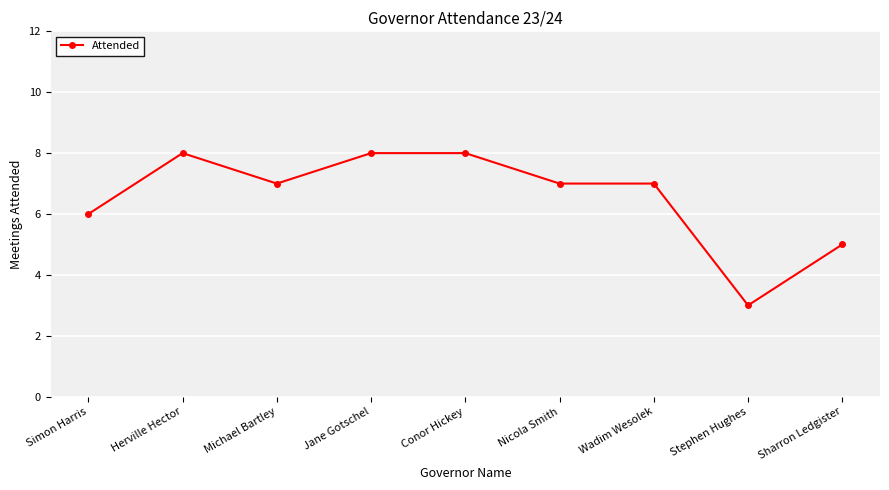

At which category does the data reach its first local valley?

Michael Bartley